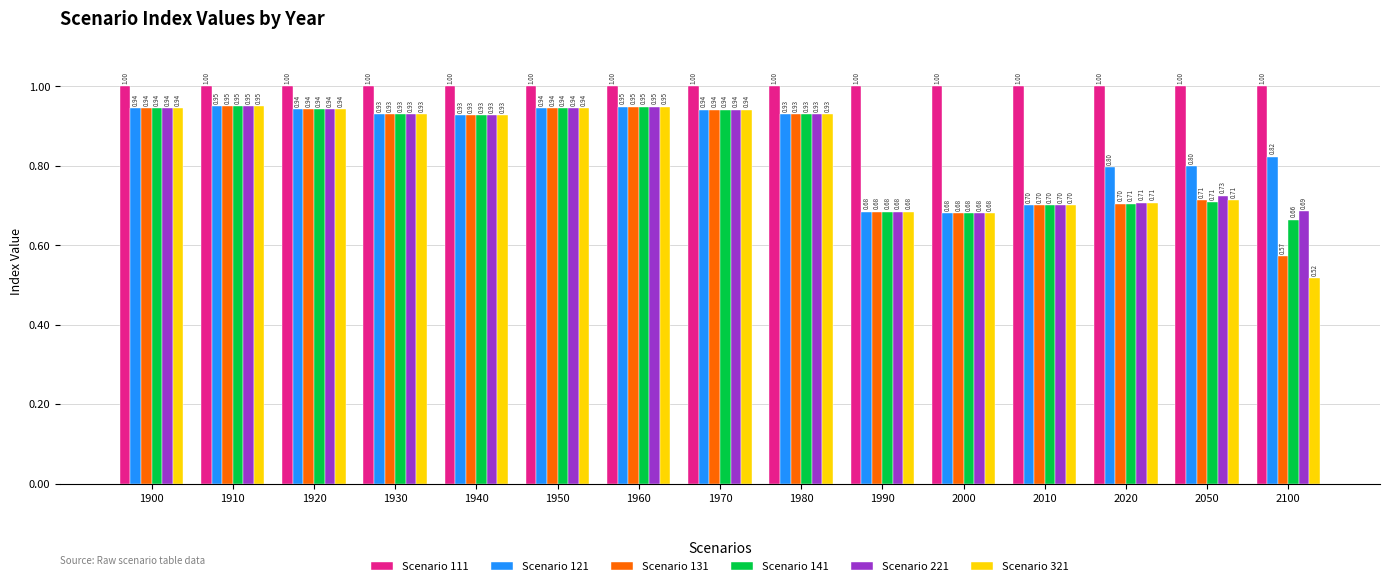

Which series has the largest range (max minus min)?

Scenario 321